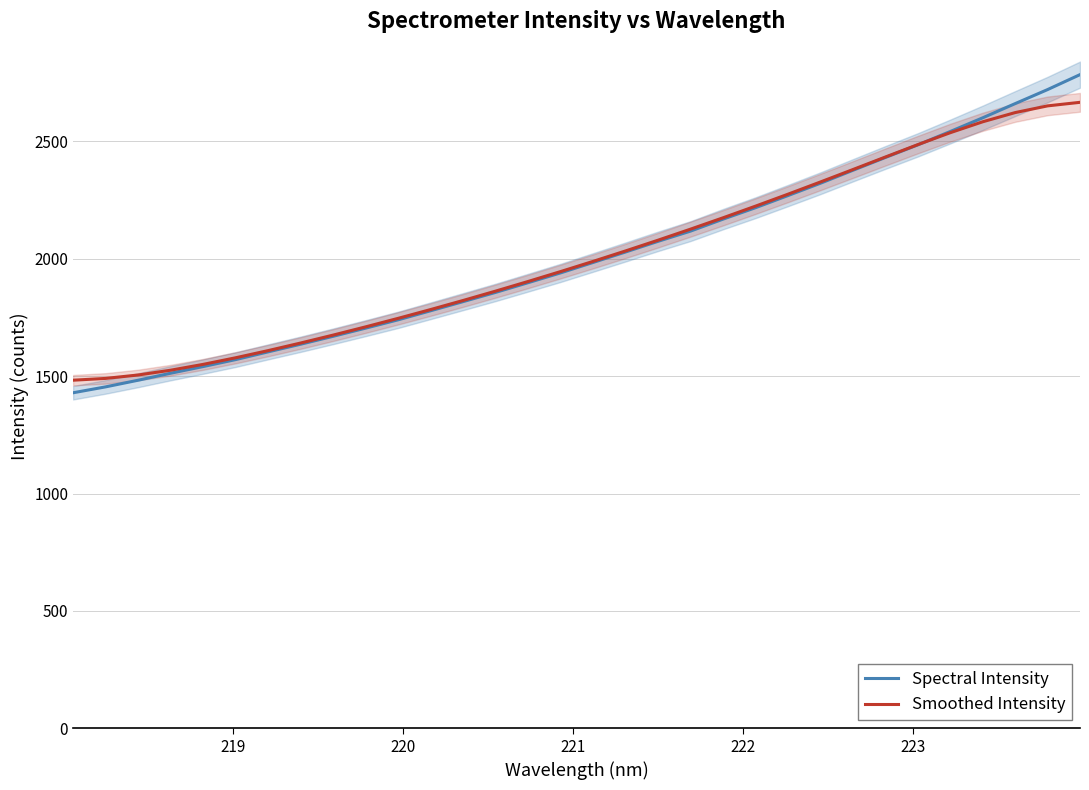

Which series has the largest total across all categories?

Smoothed Intensity